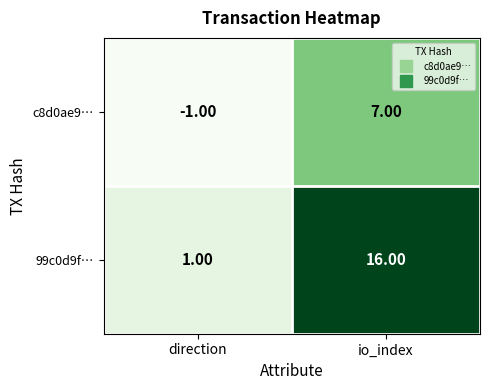

Which series has the largest total across all categories?

99c0d9f…